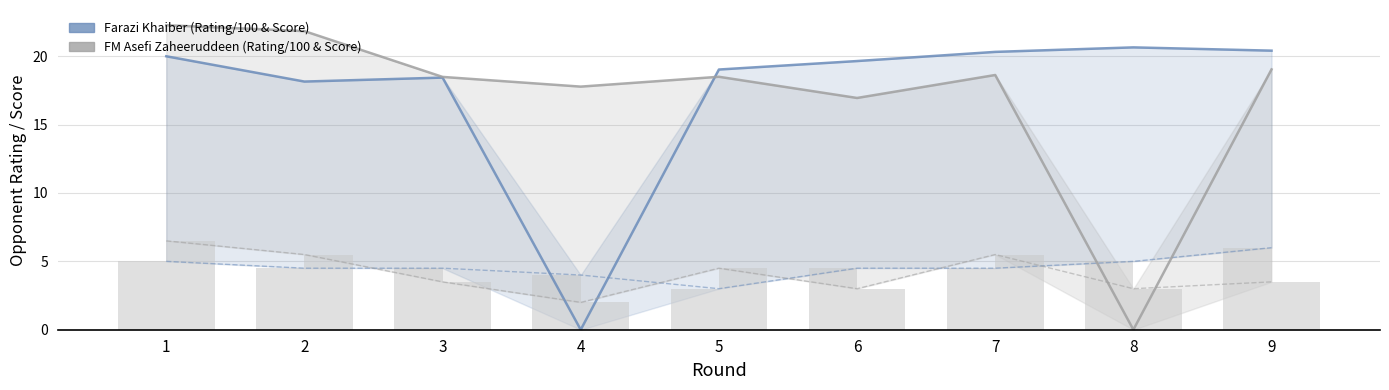

What is the difference between the maximum and second lowest values in the Farazi Khaiber - Opponent Score (bars) series?

2.0